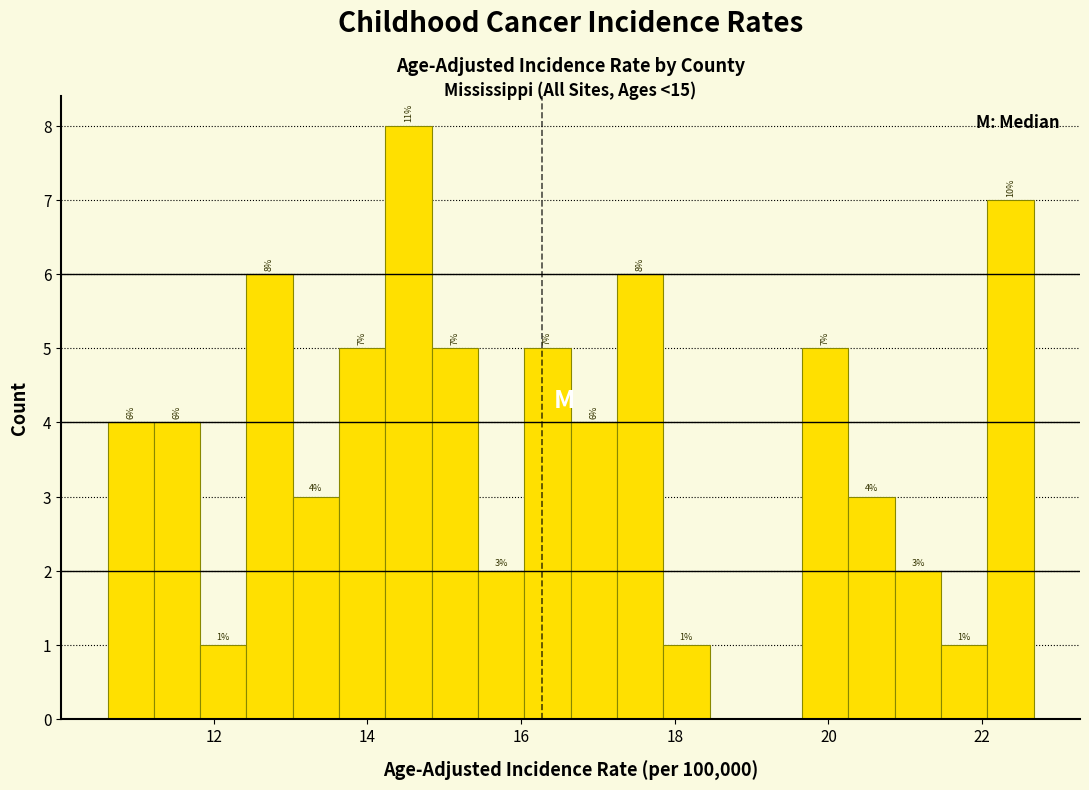

Read against the x-axis, roughly where is the centre of the tallest bar?

14.6